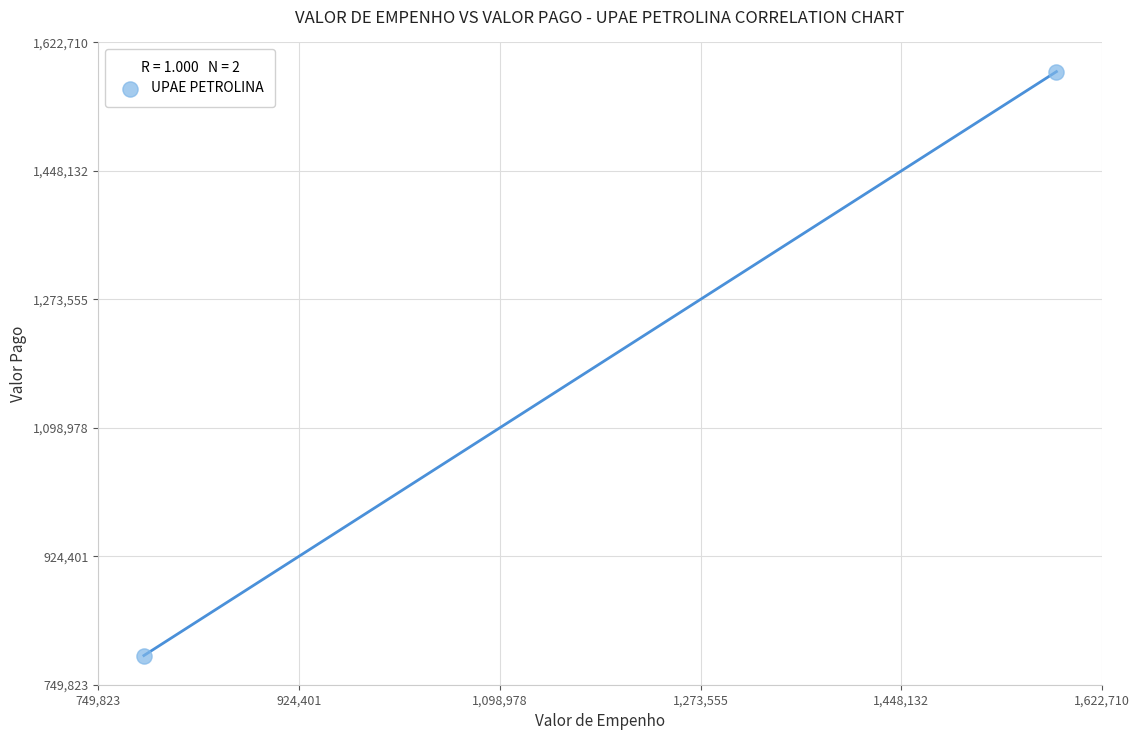

What is the average Y value?

1186266.5